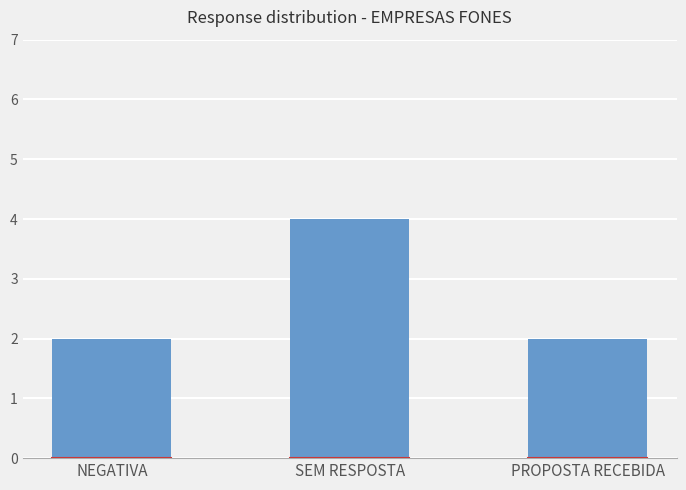

What is the greatest value displayed?

4